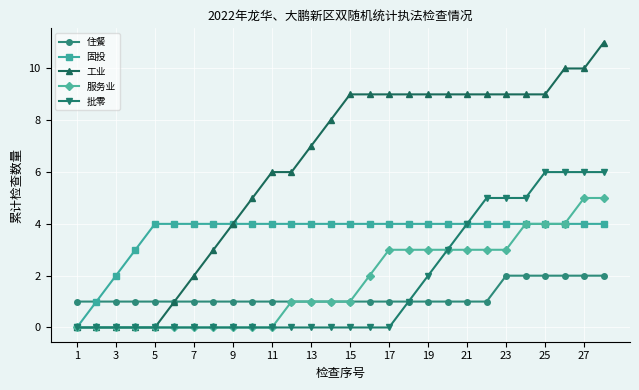

What is the maximum value shown in the chart?

11